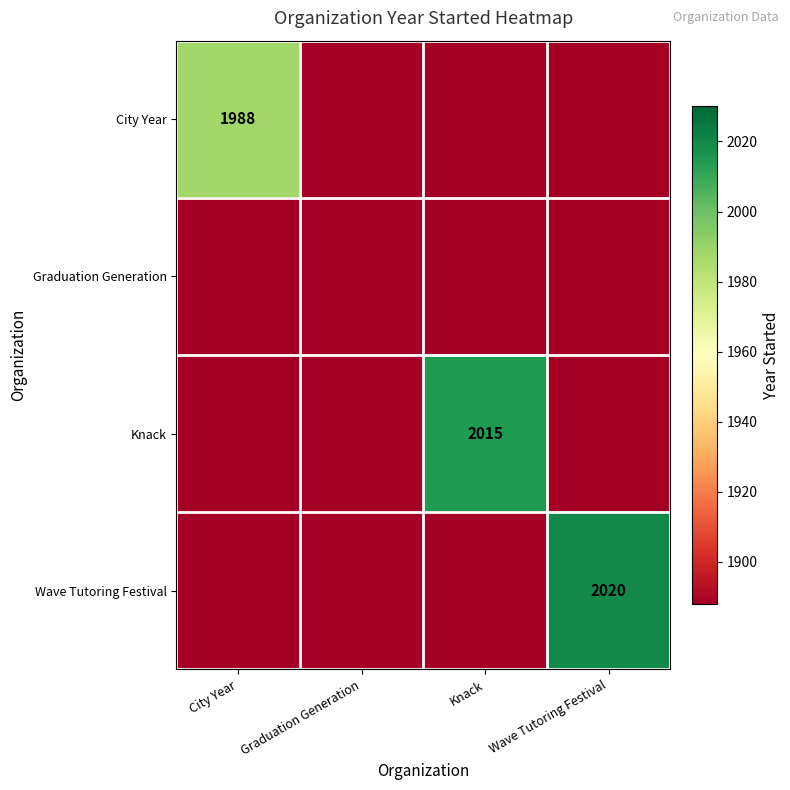

The Knack series shows 1076 at City Year. True or false?

False